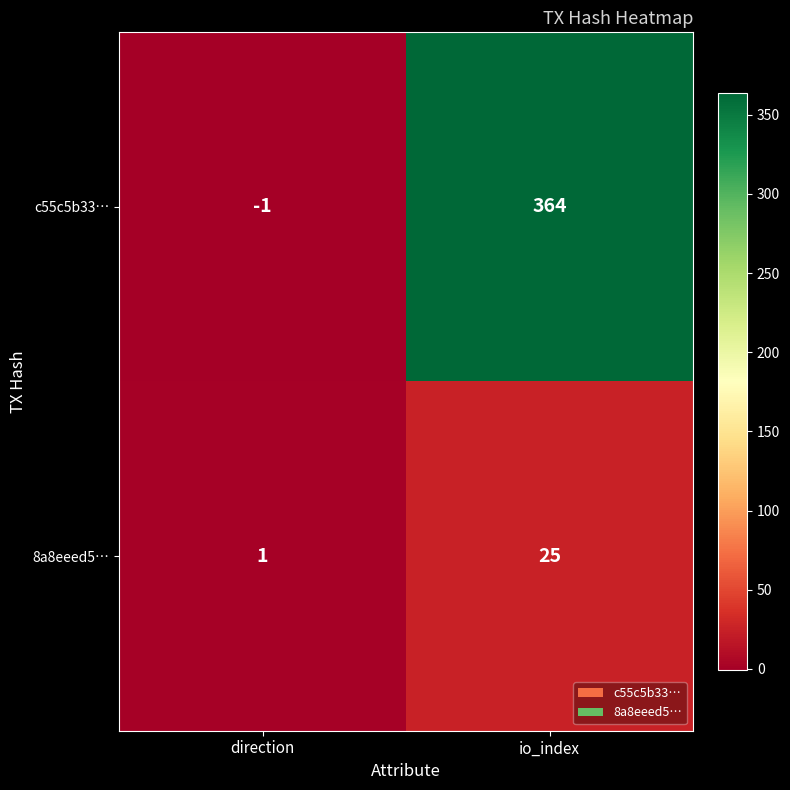

At how many categories does at least one series exceed 147?

1